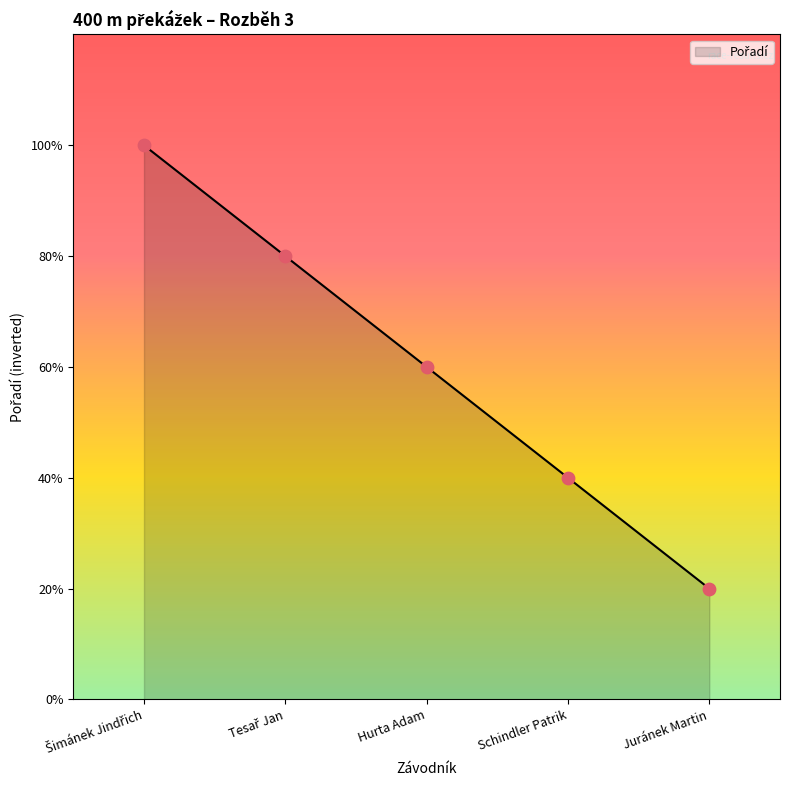

Between Tesař Jan and Juránek Martin, which is larger?

Tesař Jan